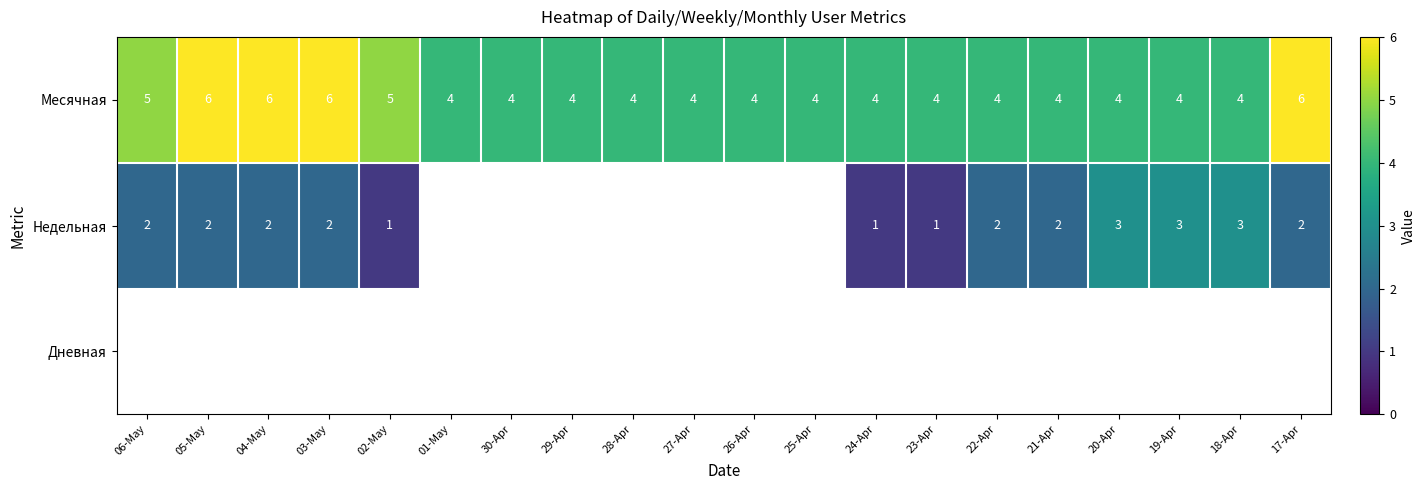

Between 25-Apr and 02-May, which is larger?

02-May